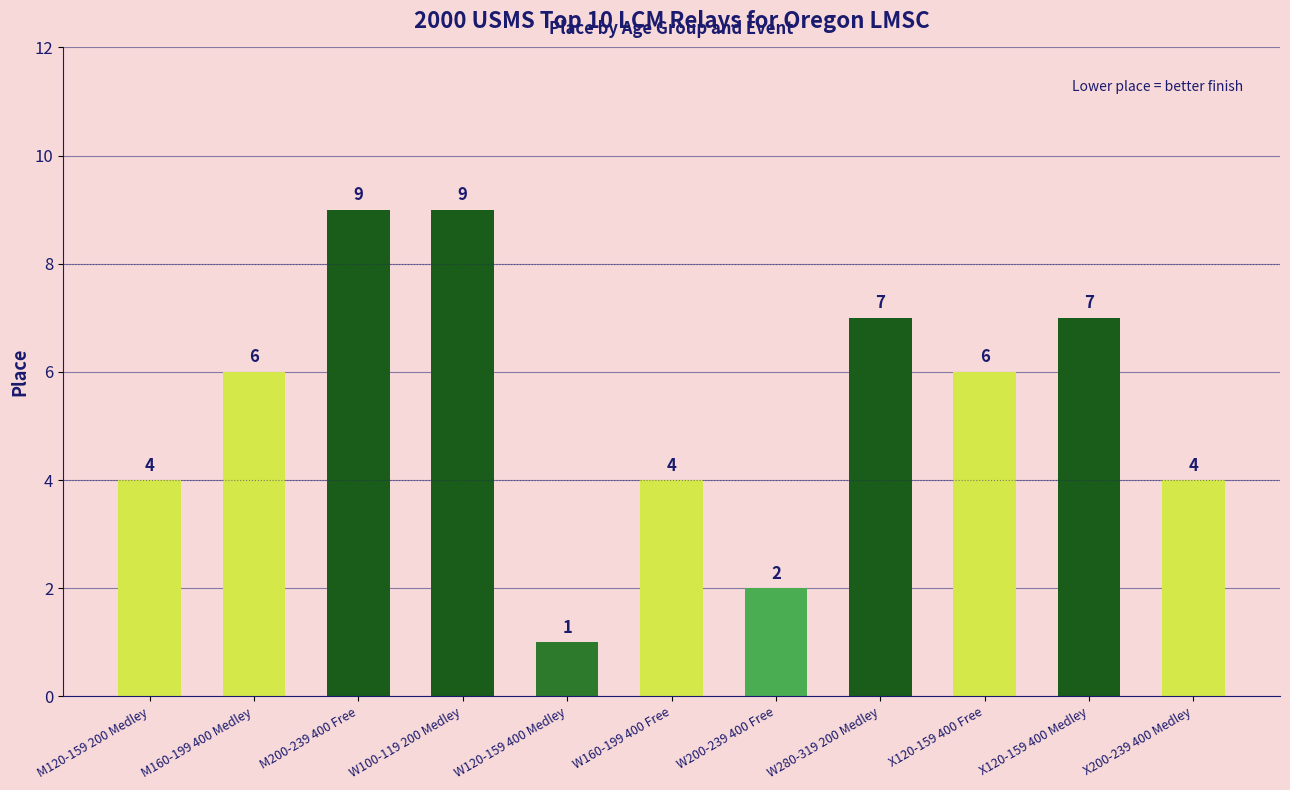

The chart shows a value of 7 at X120-159 400 Medley. True or false?

True